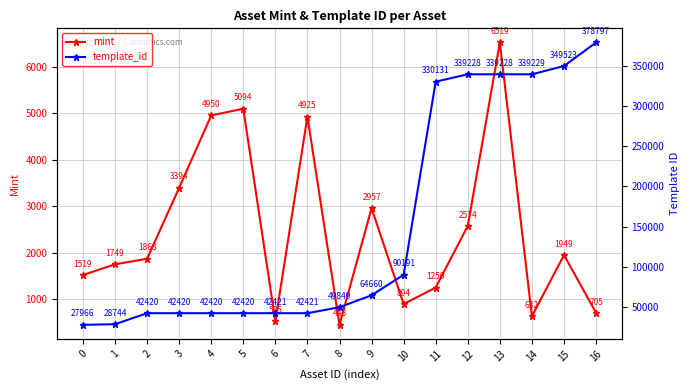

At which label is template_id closest to 203381?

10